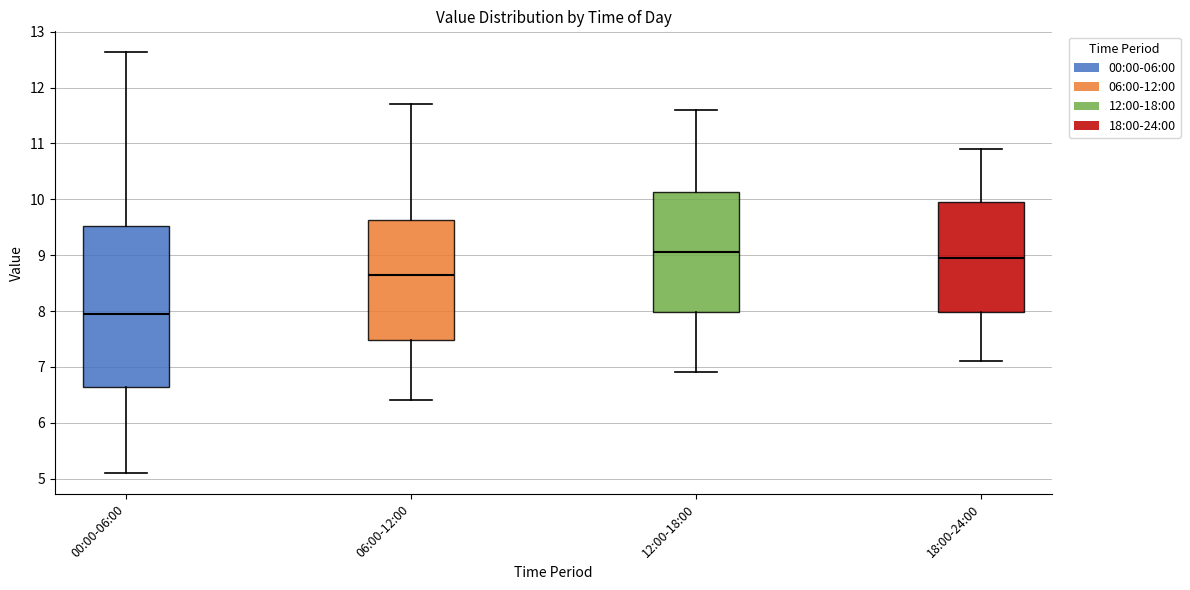

Which box has the highest median line?

12:00-18:00